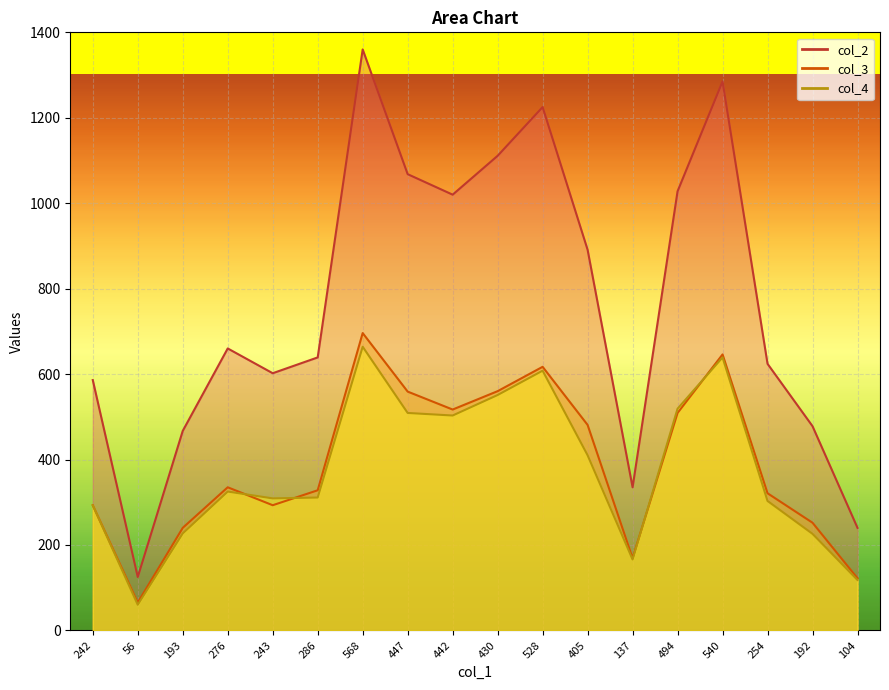

Reading left to right, transcribe all the data shown in this chart.

col_2: 586	125	467	660	602	639	1360	1068	1020	1111	1225	891	335	1028	1285	624	478	240
col_3: 293	65	240	335	293	328	696	559	517	560	617	481	169	509	646	321	252	122
col_4: 293	60	227	325	309	311	664	509	503	551	608	410	166	519	639	303	226	118